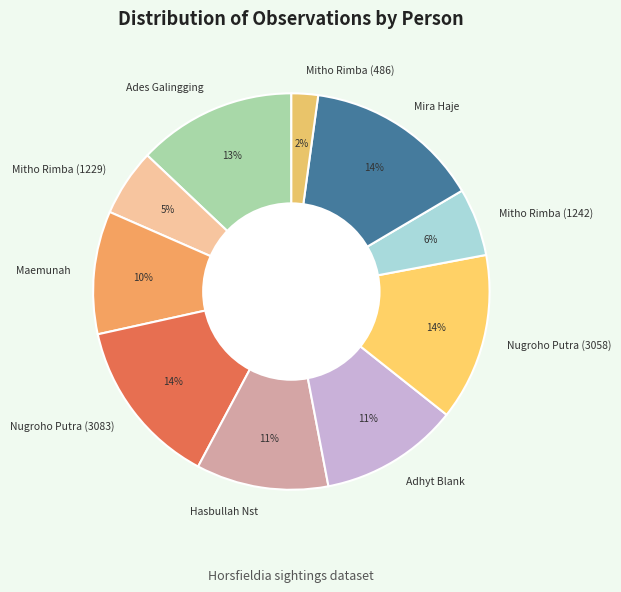

Which slice is the smallest?

Mitho Rimba (486)